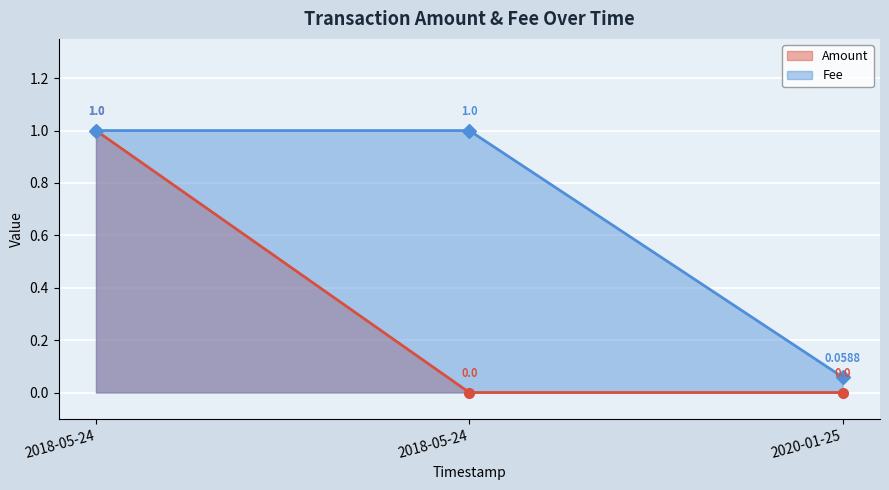

What is the label of the 2nd point from the right?

2018-05-24